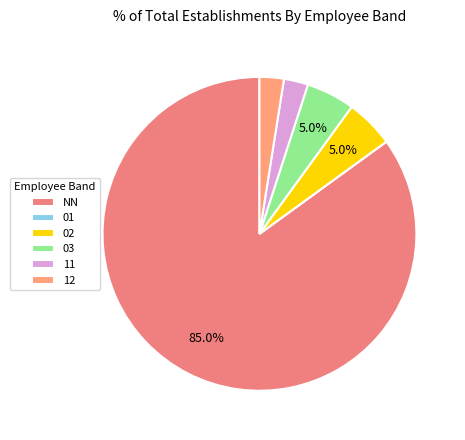

What is the ratio of the value at 03 to the value at NN?

0.1